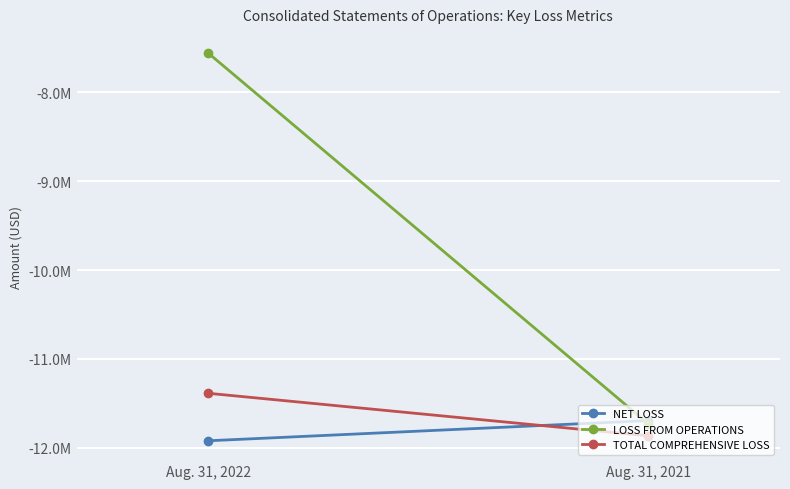

Which series has the largest total across all categories?

LOSS FROM OPERATIONS